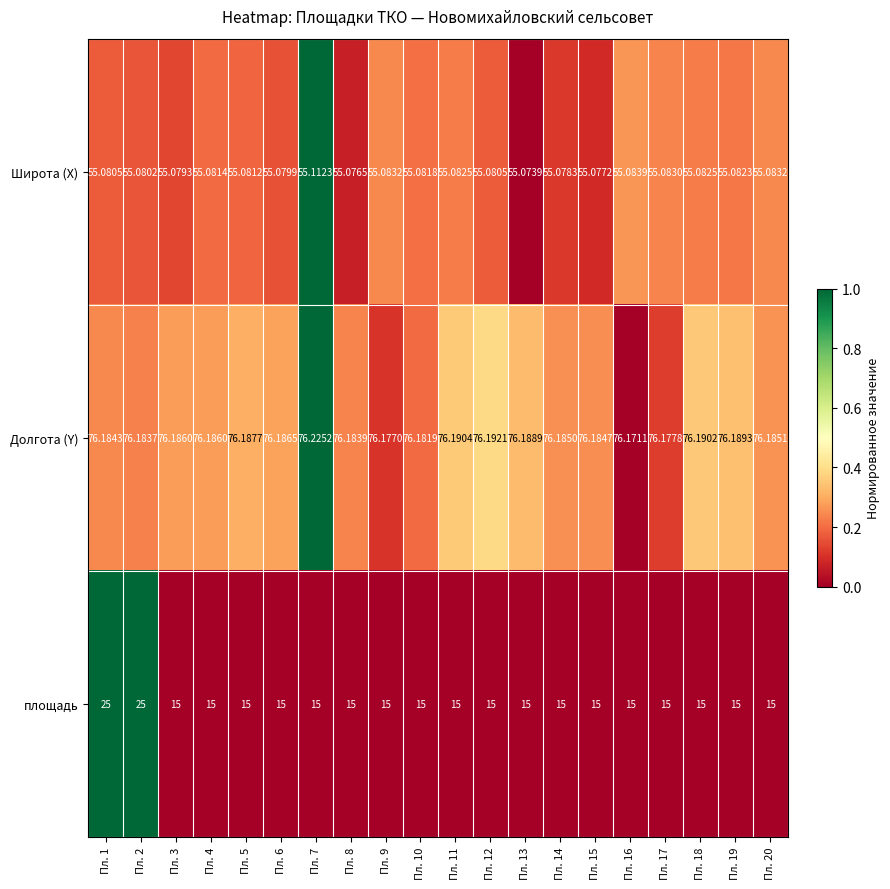

Is the value of Долгота (Y) at Пл. 14 greater than the value of Широта (X) at Пл. 14?

Yes